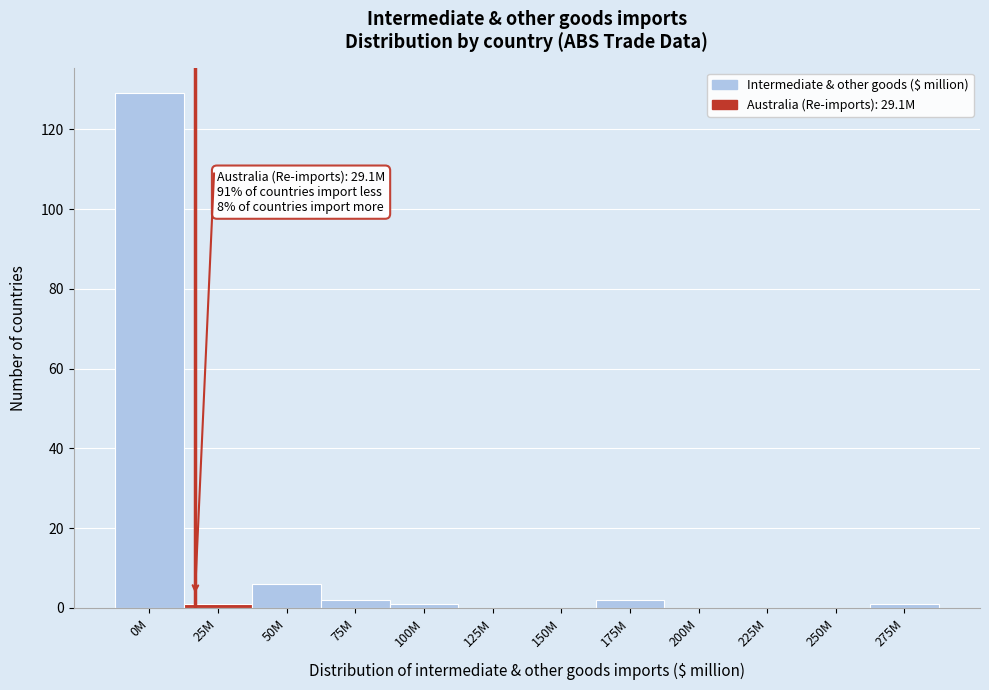

Reading right to left, transcribe all the data shown in this chart.

275M=1	250M=0	225M=0	200M=0	175M=2	150M=0	125M=0	100M=1	75M=2	50M=6	25M=1	0M=129